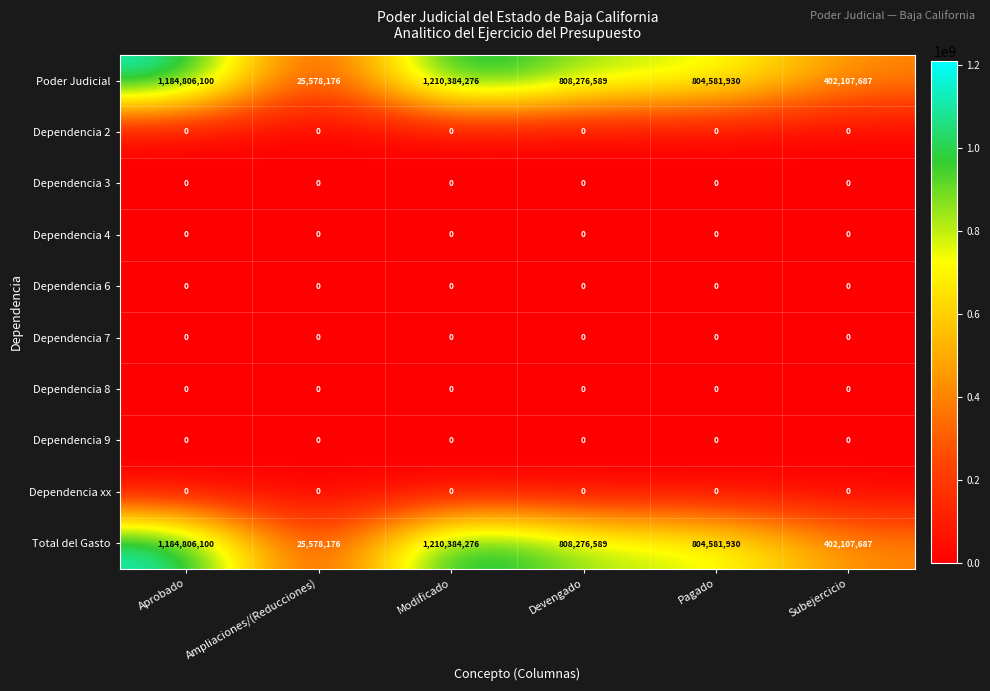

What is the difference between the highest and lowest values at Pagado?

804581930